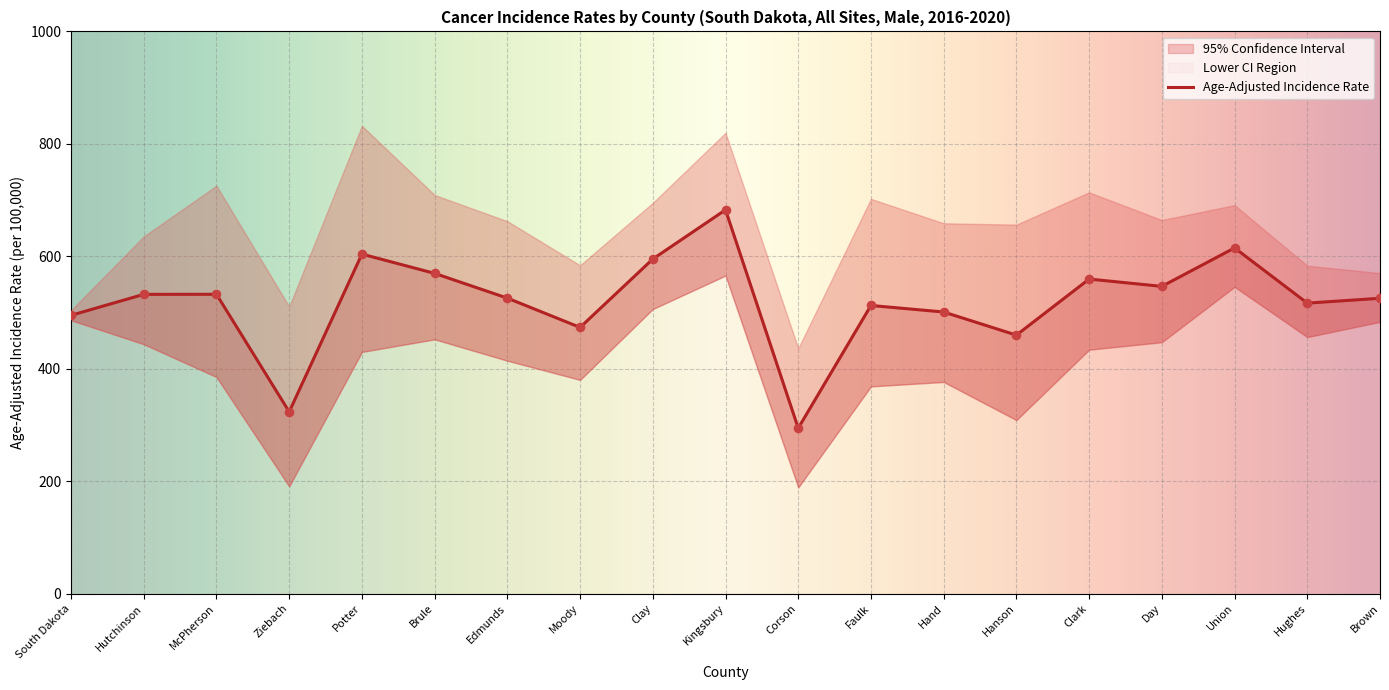

Which series has the largest Y range (max minus min)?

Upper 95% CI